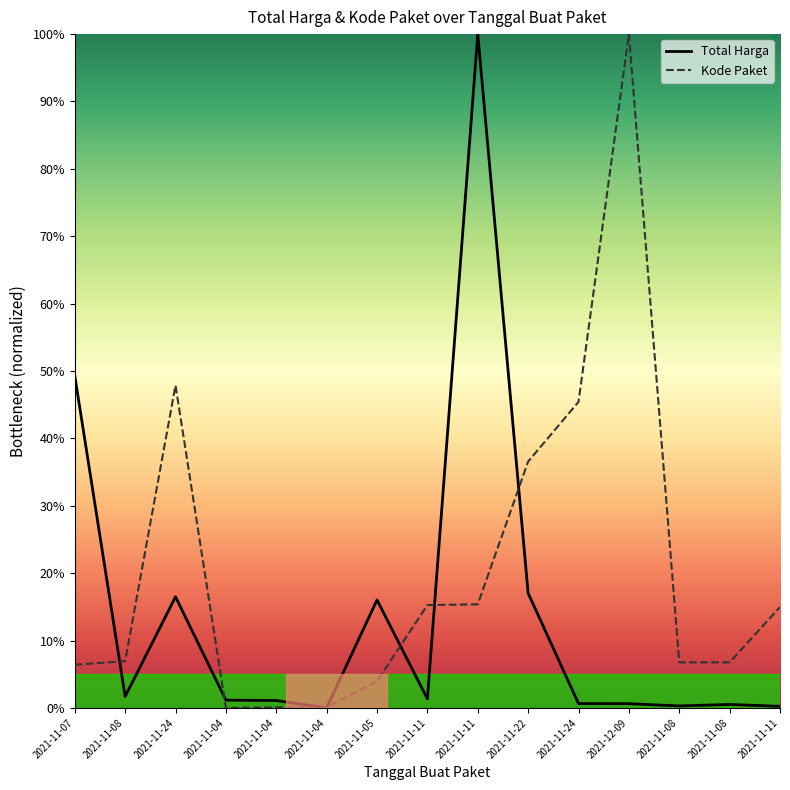

List the series in order of their overall mean, lowest first.

Total Harga, Kode Paket